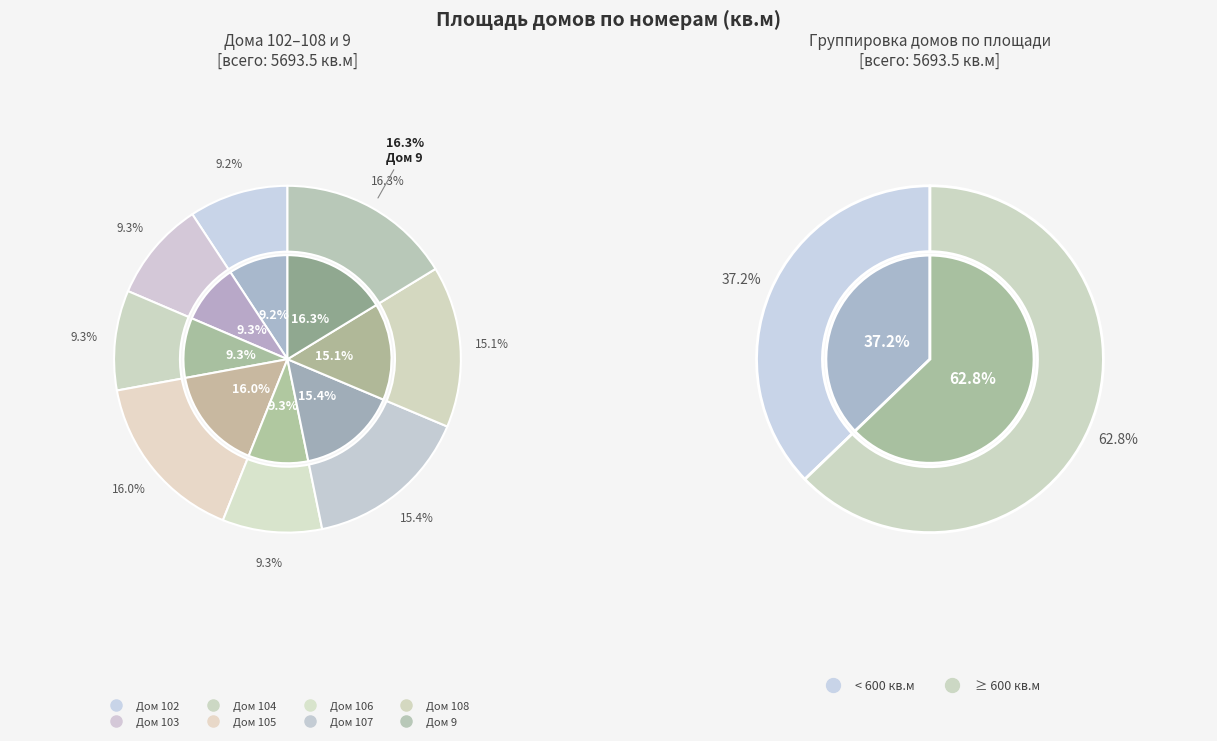

Rank the categories by value from lowest to highest.

102, 106, 104, 103, 108, 107, 105, 9